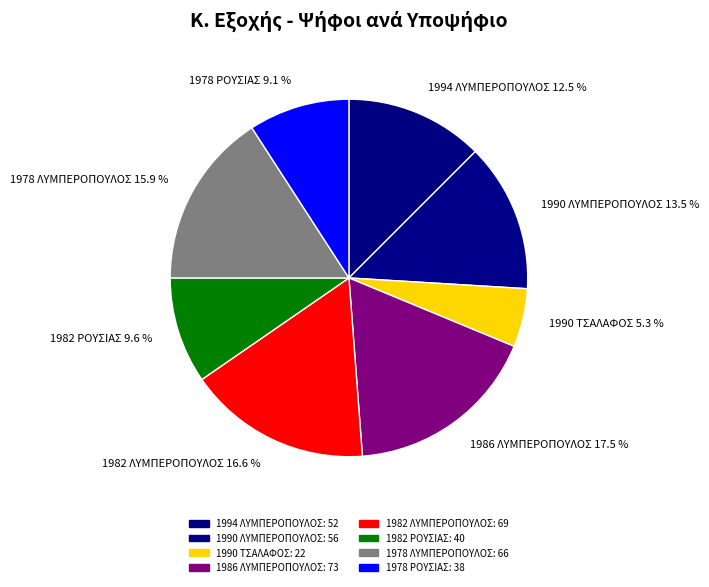

Does any single category account for the majority?

No